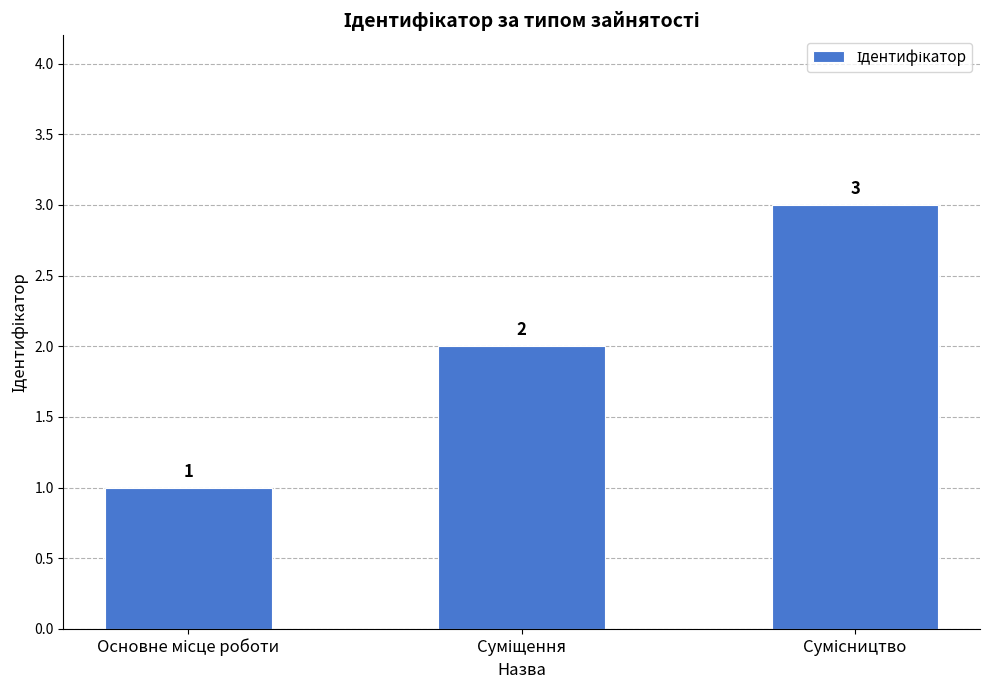

How many values are between 1 and 3?

3